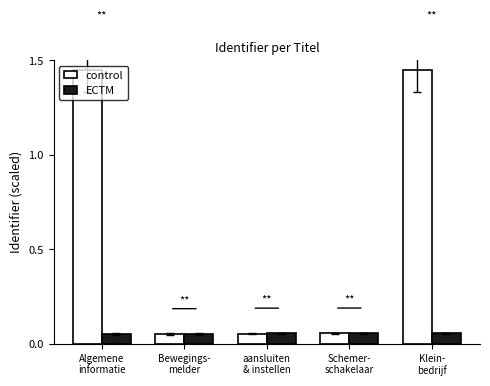

Which series changed the most between Algemene
informatie and Schemer-
schakelaar?

control